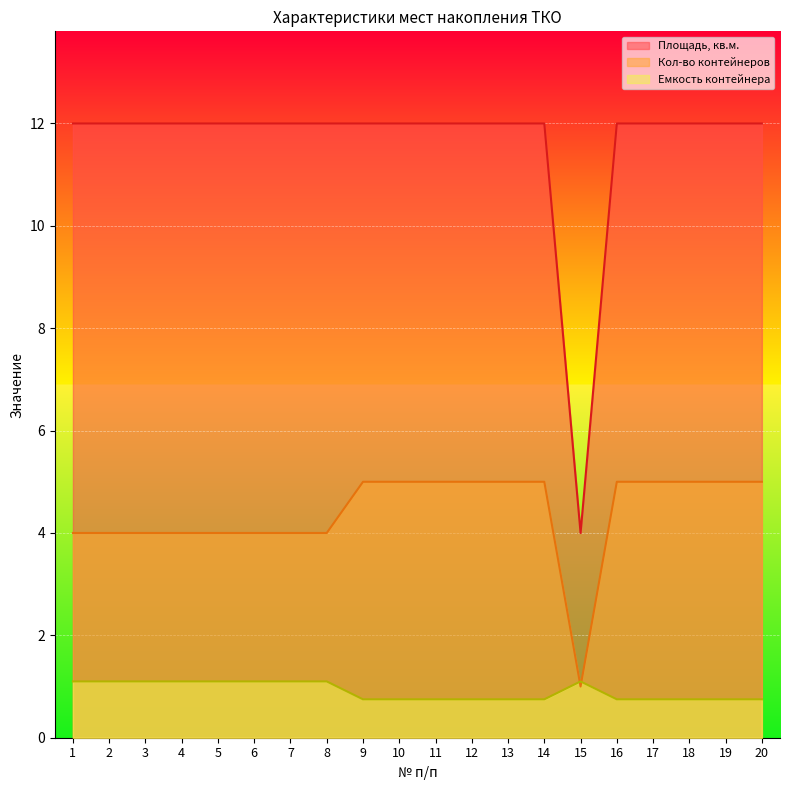

True or false: Емкость контейнера and Площадь, кв.м. cross at least once.

False